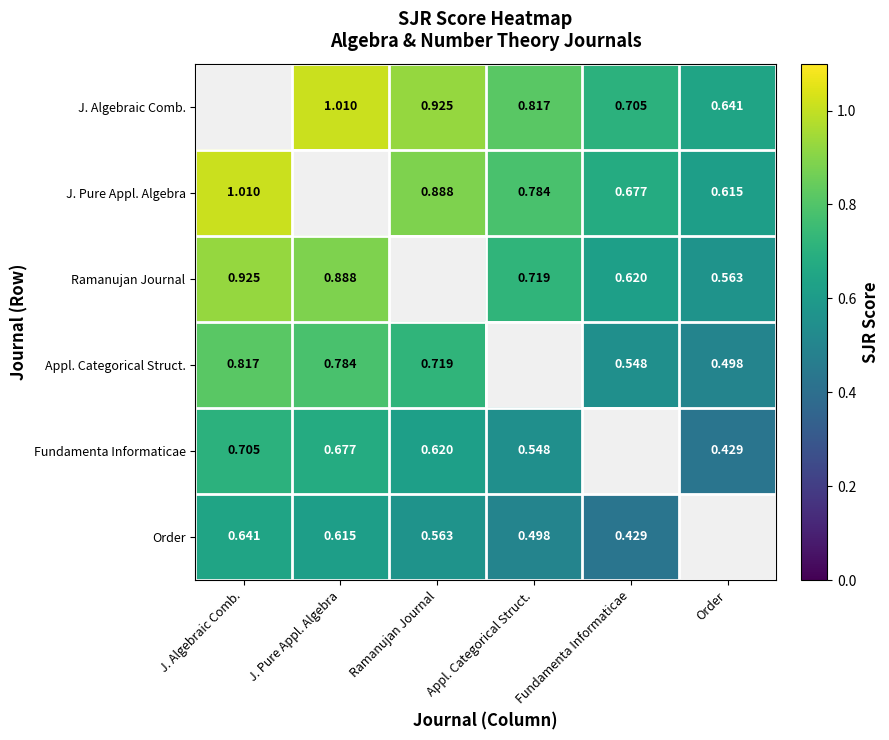

Which series has the largest range (max minus min)?

J. Pure Appl. Algebra